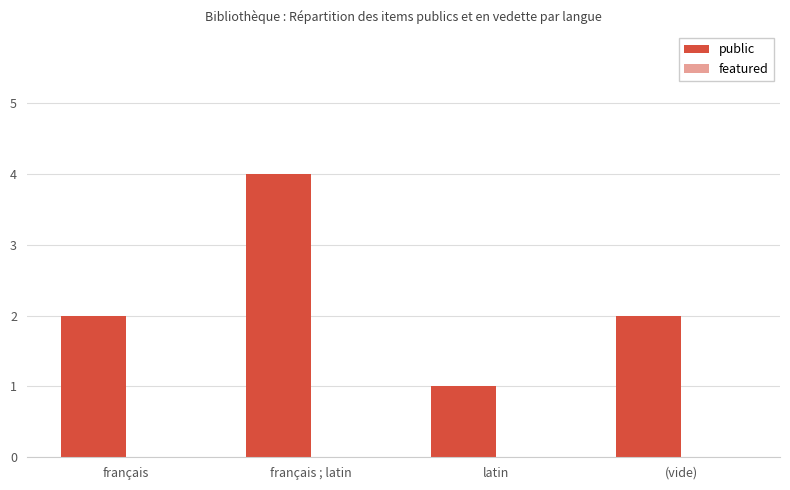

What position from the left is français?

1